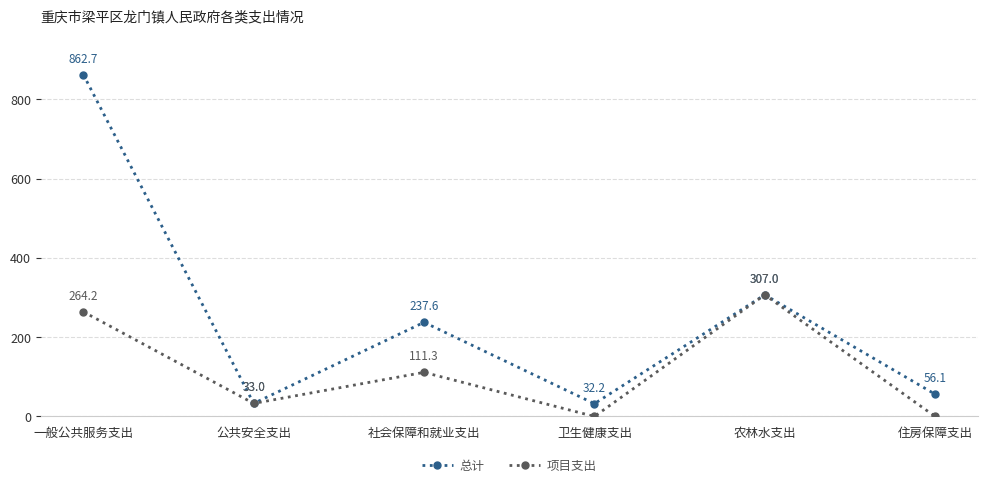

Is it true that 项目支出 equals -113.0 at 卫生健康支出?

False